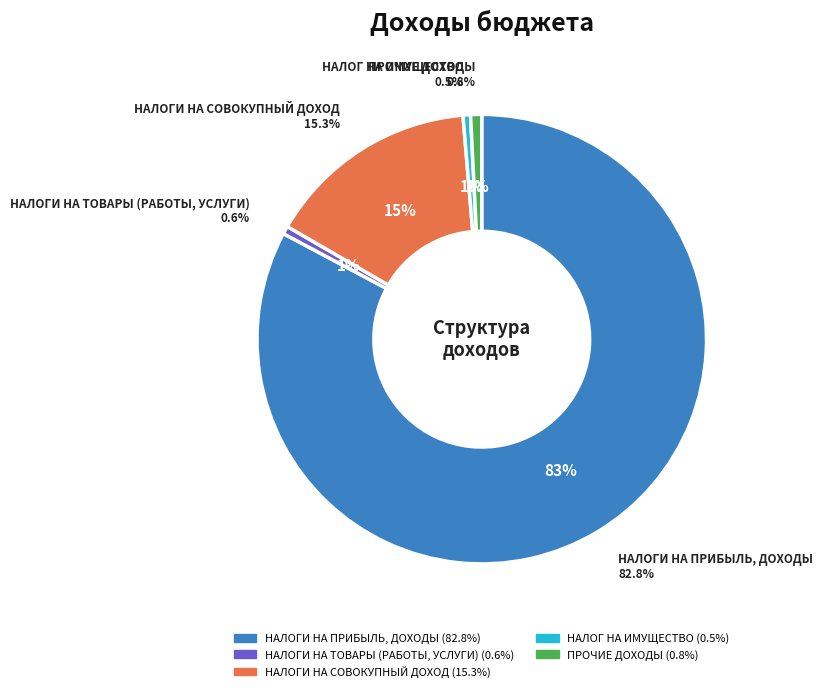

The НАЛОГИ НА ПРИБЫЛЬ, ДОХОДЫ slice represents 83% of the pie. True or false?

True